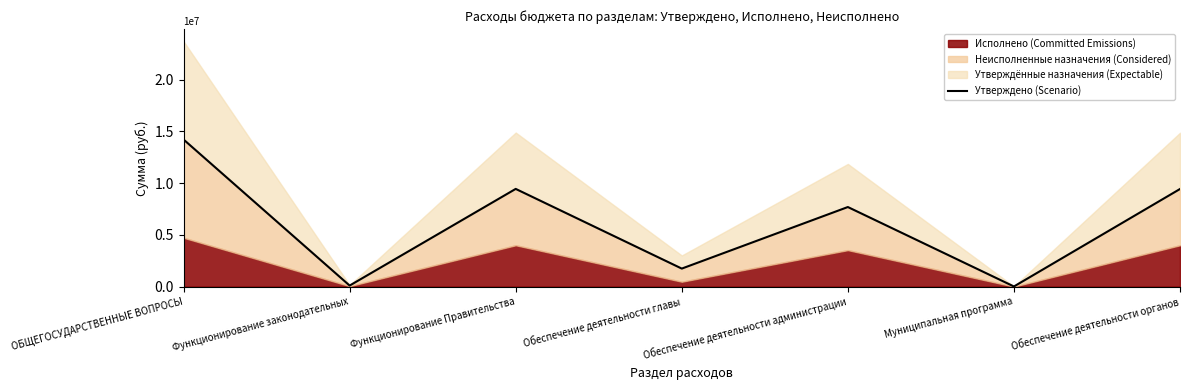

Reading left to right, transcribe all the data shown in this chart.

ОБЩЕГОСУДАРСТВЕННЫЕ ВОПРОСЫ=14210042.8	Функционирование законодательных=97156.0	Функционирование Правительства=9438070.8	Обеспечение деятельности главы=1738516.7	Обеспечение деятельности администрации=7686034.1	Муниципальная программа=10000.0	Обеспечение деятельности органов=9428070.8